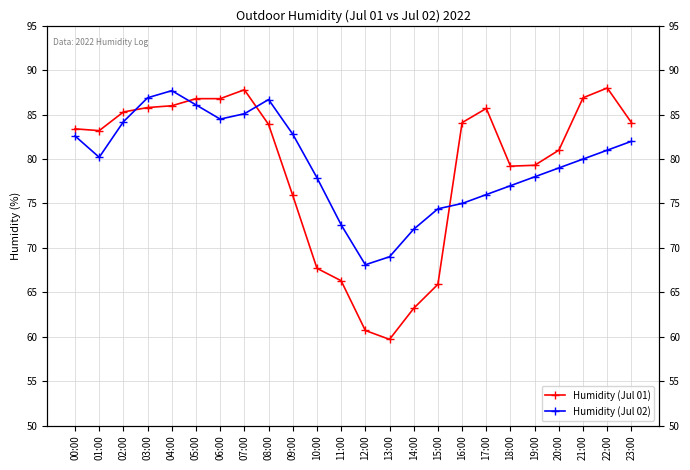

What is the sum of all Humidity (Jul 02) values?

1908.9